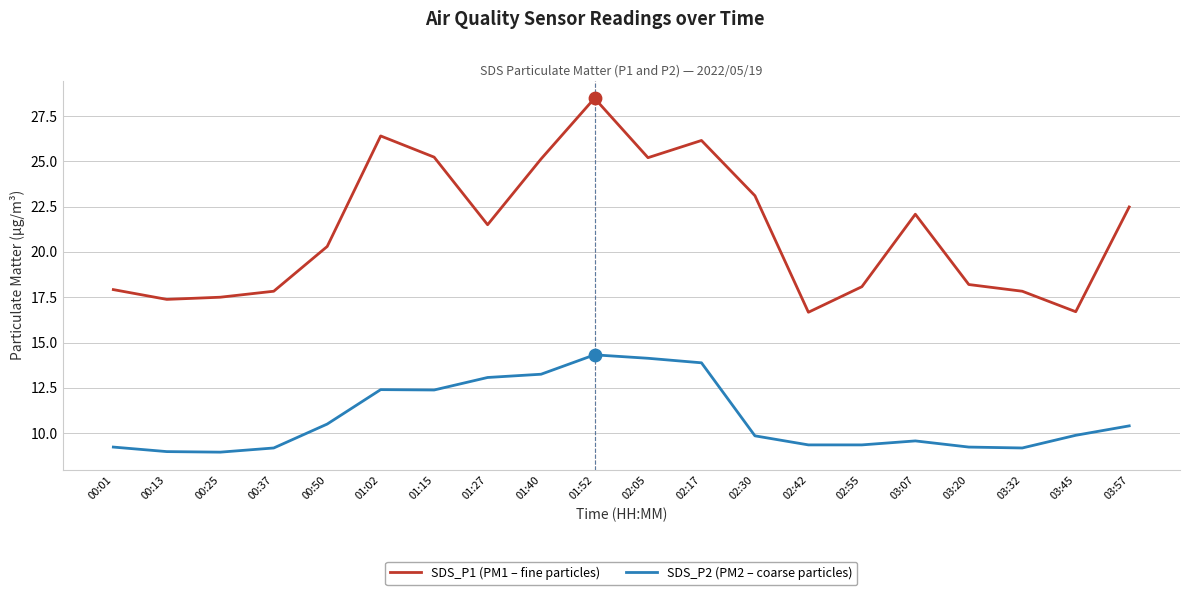

What is the difference between the highest and lowest values at 03:07?

12.5